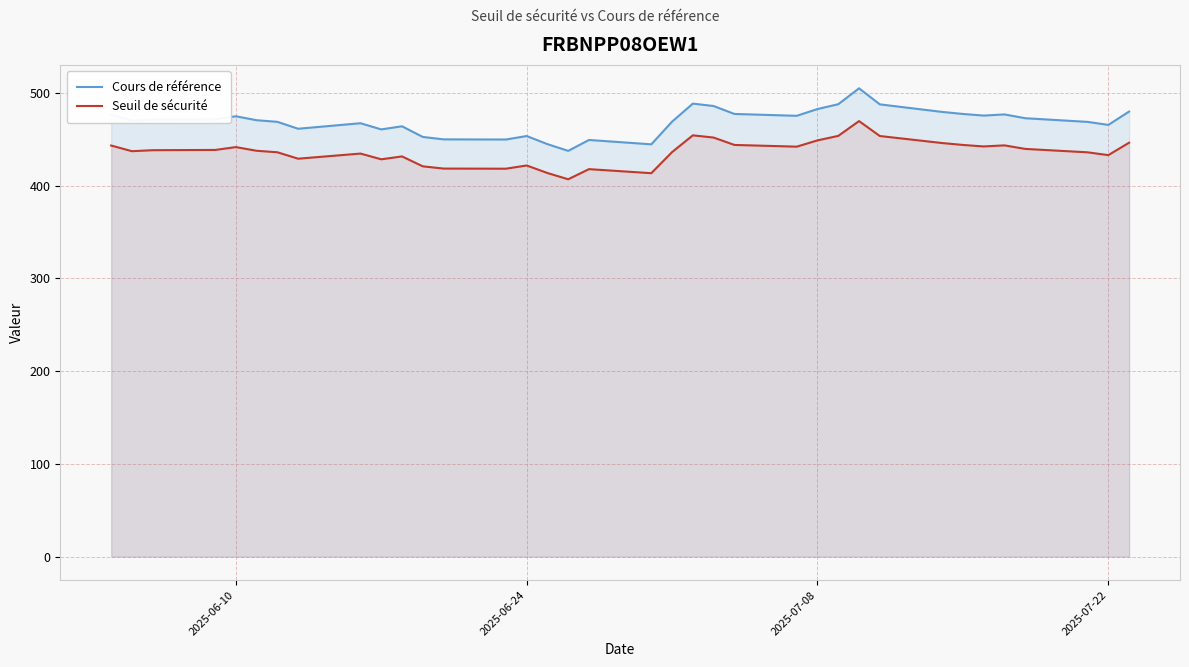

Reading left to right, transcribe all the data shown in this chart.

Cours de référence: 476.6	470.1	471.2	471.6	474.9	470.6	468.9	461.4	467.4	460.7	464.1	452.6	449.9	449.8	453.6	444.8	437.6	449.3	444.6	469.1	488.5	485.9	477.4	475.4	482.6	487.9	505.0	487.7	479.6	477.4	475.6	476.9	472.8	468.8	465.6	479.9
Seuil de sécurité: 443.3	437.2	438.3	438.5	441.6	437.7	436.0	429.1	434.6	428.5	431.6	420.9	418.5	418.3	421.8	413.7	406.9	417.8	413.5	436.2	454.3	451.9	443.9	442.1	448.9	453.7	469.6	453.6	446.0	443.9	442.3	443.5	439.7	436.0	433.0	446.4